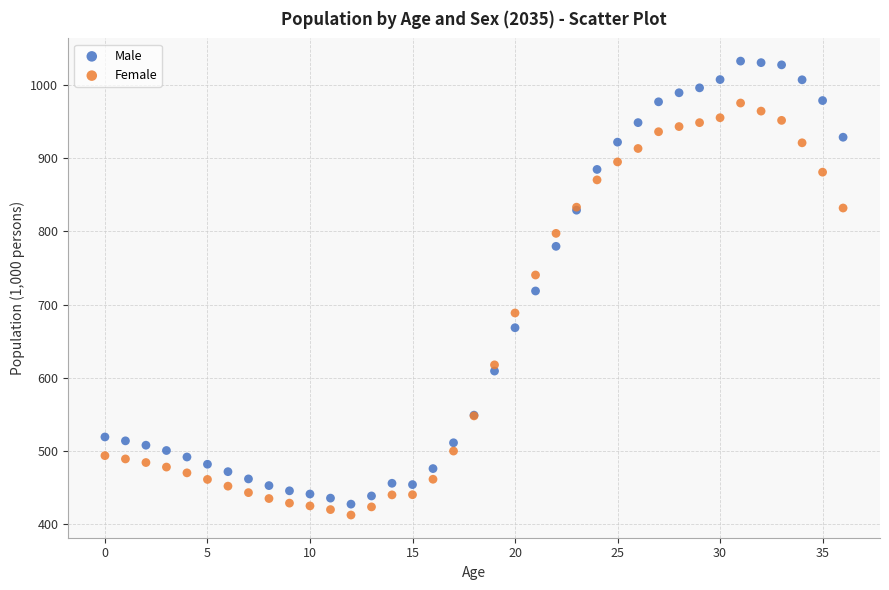

Which series has the widest spread of Y values?

Male